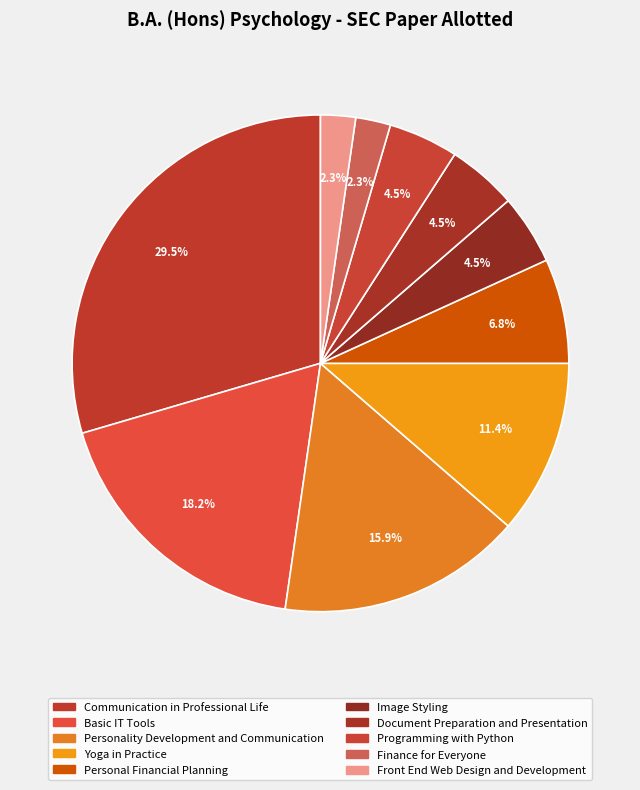

How many segments does this pie chart have?

10